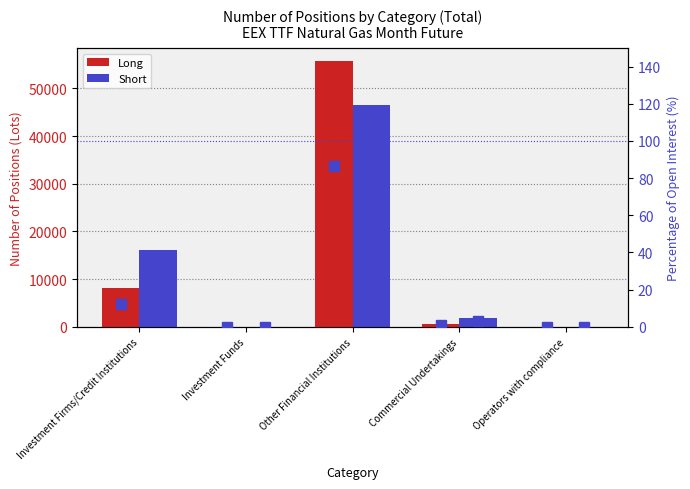

Is it true that Long equals 8040.0 at Investment Firms/Credit Institutions?

True